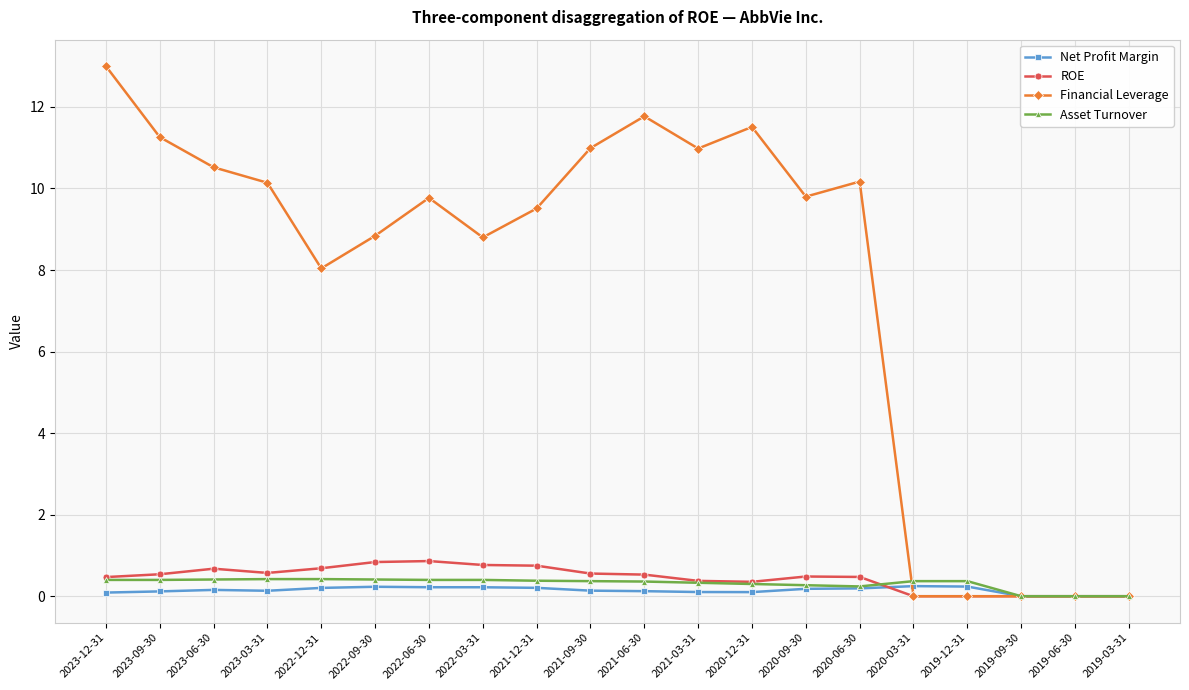

What is the difference between the Asset Turnover values at 2019-09-30 and 2021-03-31?

0.3